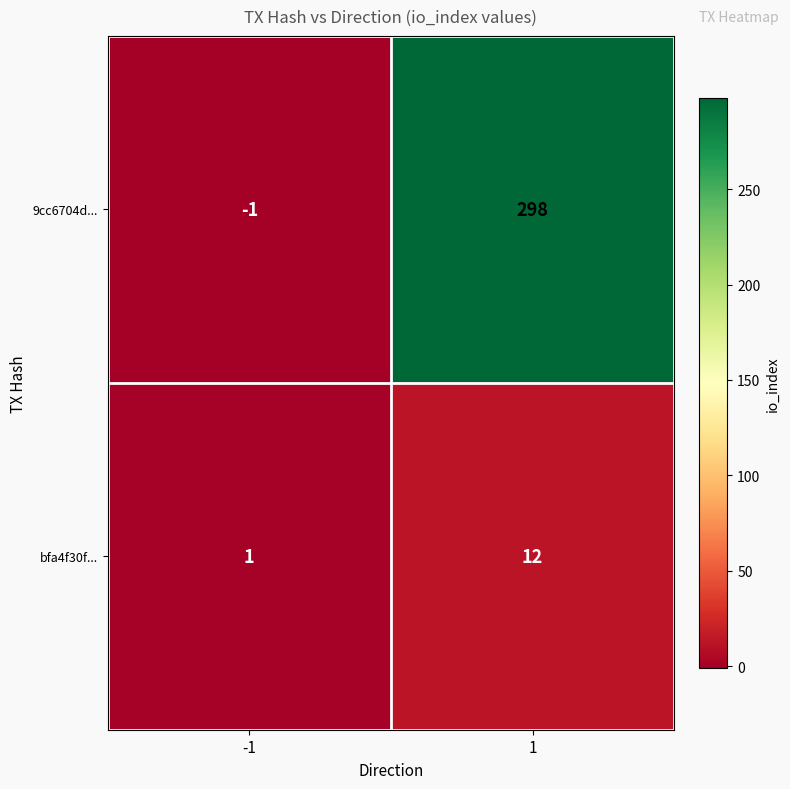

Which category has the lowest value across all series?

-1